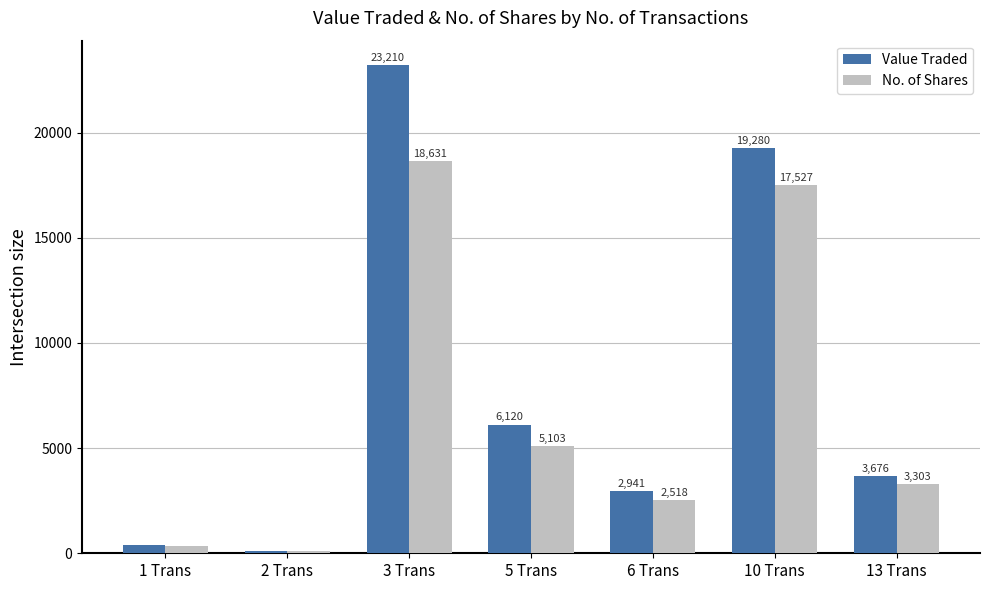

At 2 Trans, list the series in order from largest to smallest.

Value Traded, No. of Shares